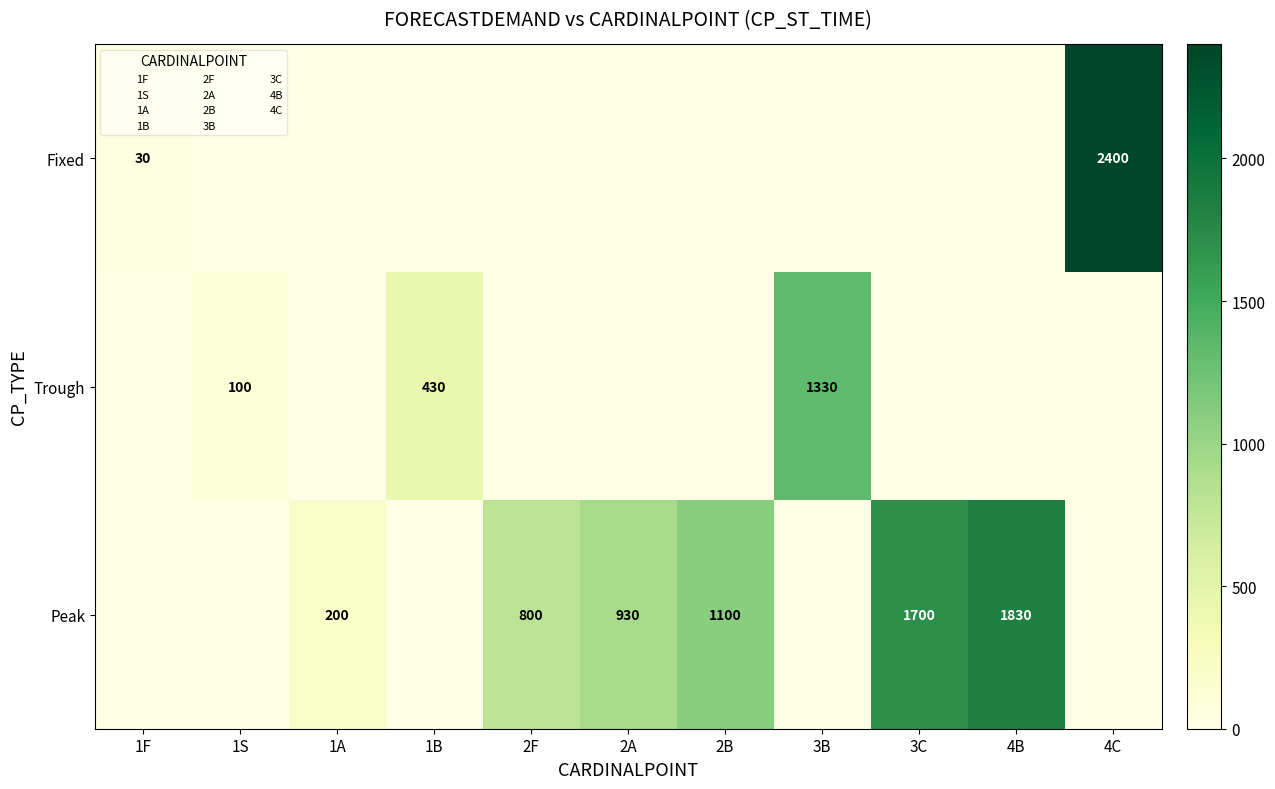

At how many categories does at least one series exceed 1527?

3